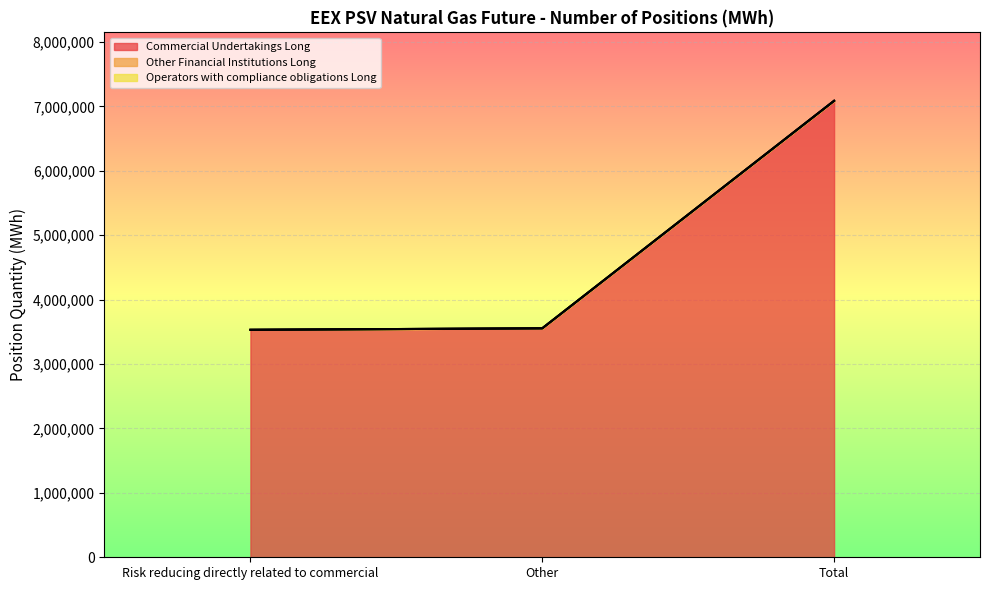

Between Risk reducing directly related to commercial and Other, which series saw the biggest shift?

Commercial Undertakings Long